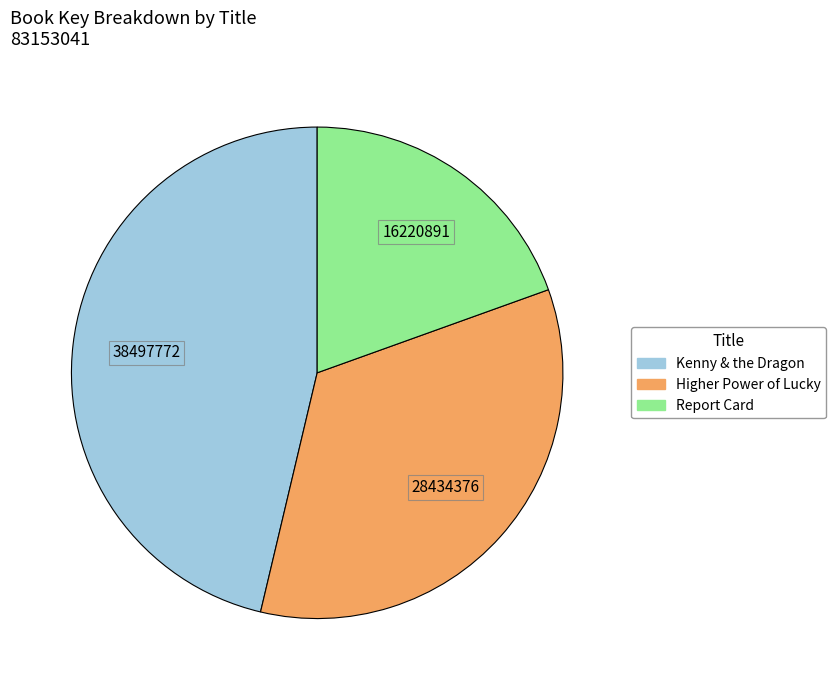

Does Report Card account for over 50% of the chart?

No